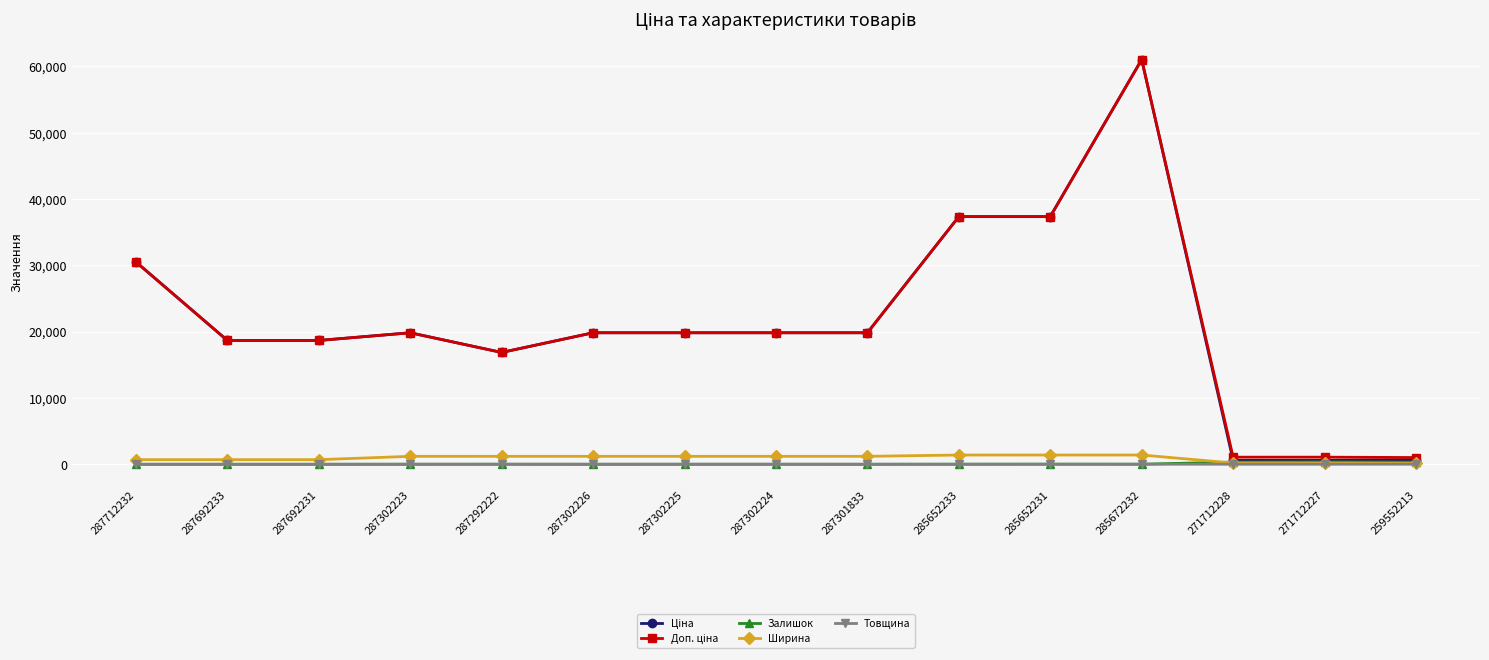

True or false: Залишок has a value of 333.0 at 271712228.

True